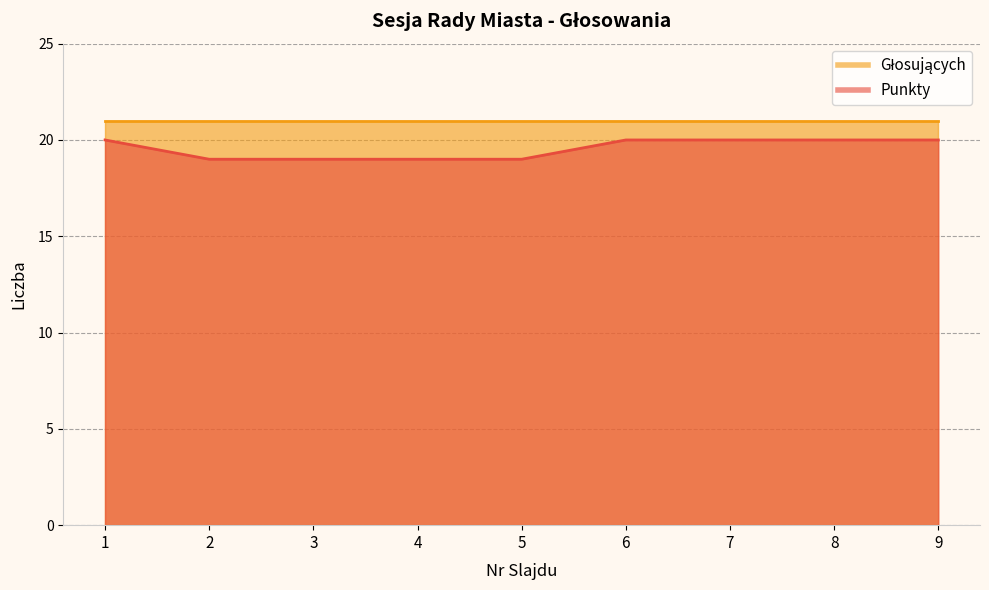

Reading left to right, list all the values displayed in this chart.

20	19	19	19	19	20	20	20	20